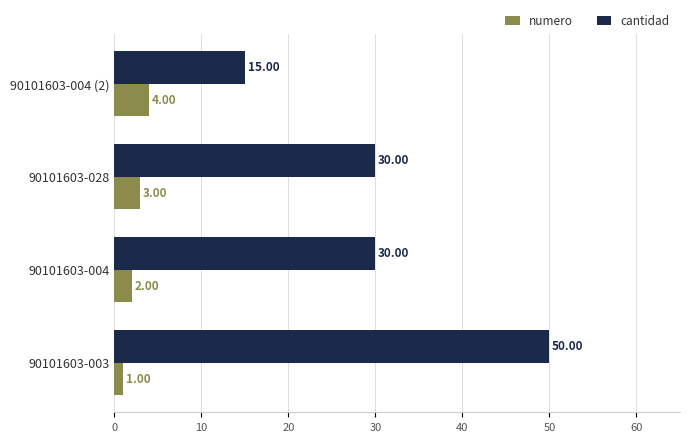

Rank the series by their maximum value, from highest to lowest.

cantidad, numero